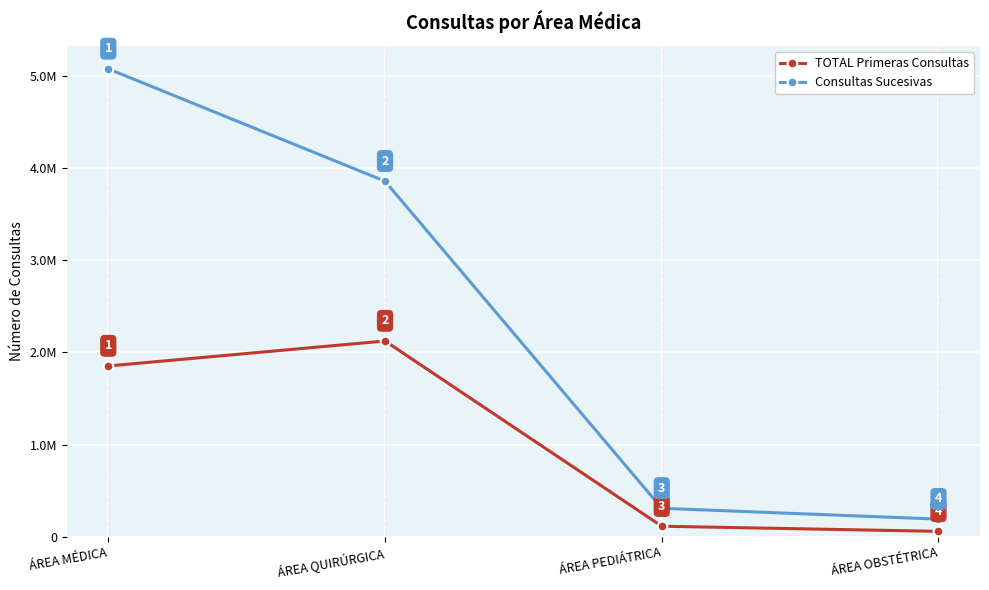

True or false: TOTAL Primeras Consultas and Consultas Sucesivas cross at least once.

False